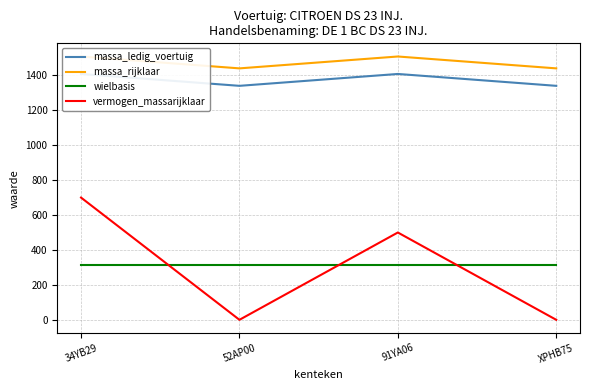

At which label does massa_rijklaar reach its minimum?

52AP00